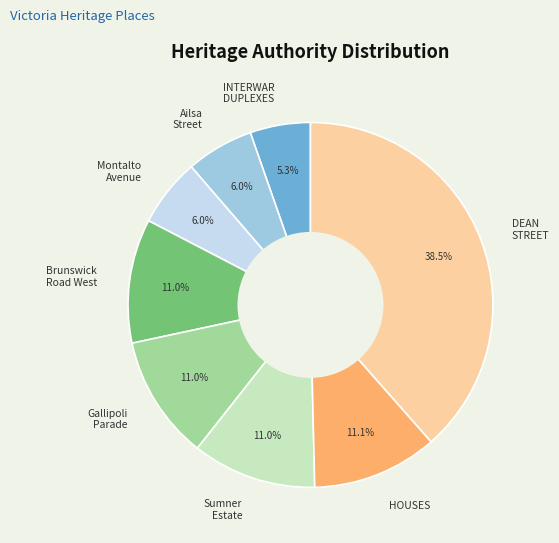

Does Gallipoli Parade account for over 50% of the chart?

No